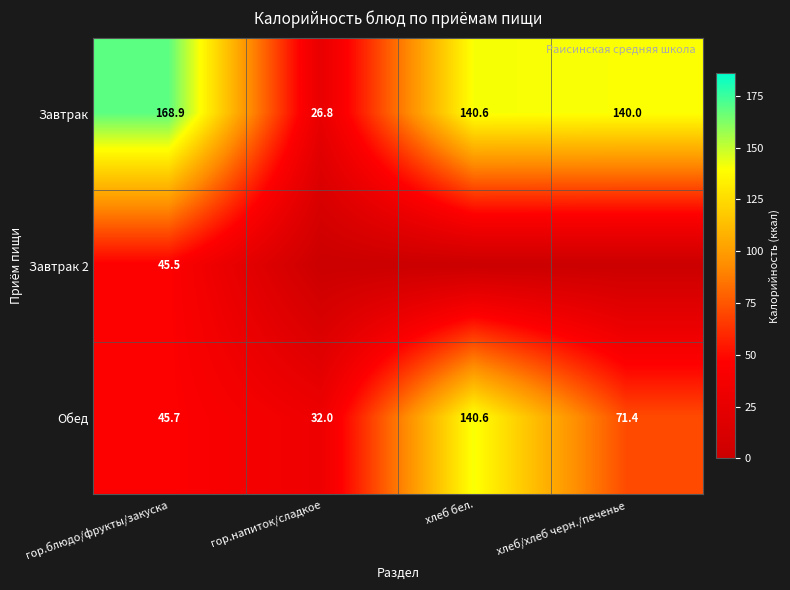

What is the difference between the Обед values at хлеб/хлеб черн./печенье and гор.блюдо/фрукты/закуска?

25.7